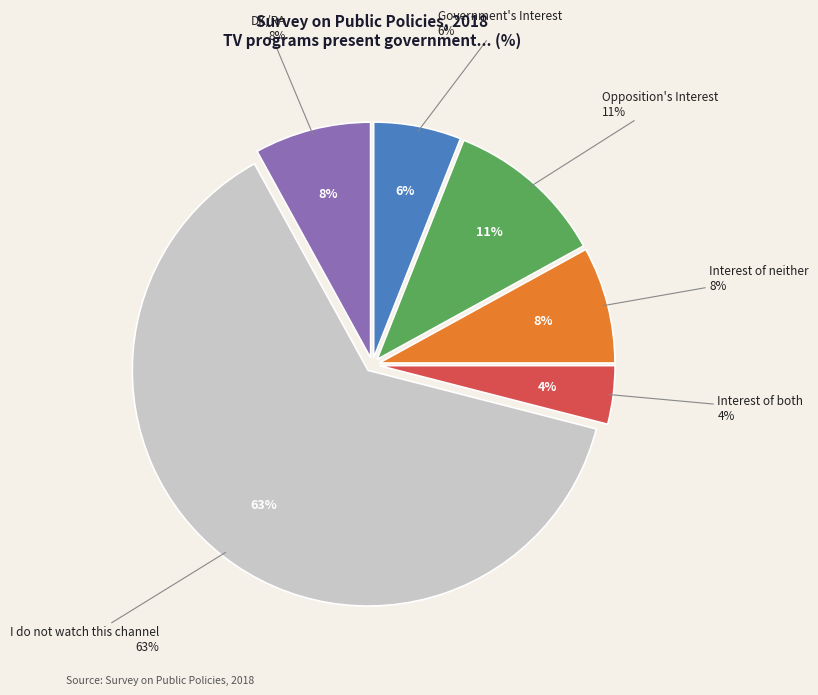

Approximately how many times larger is the value at Opposition's Interest compared to Interest of both?

2.8